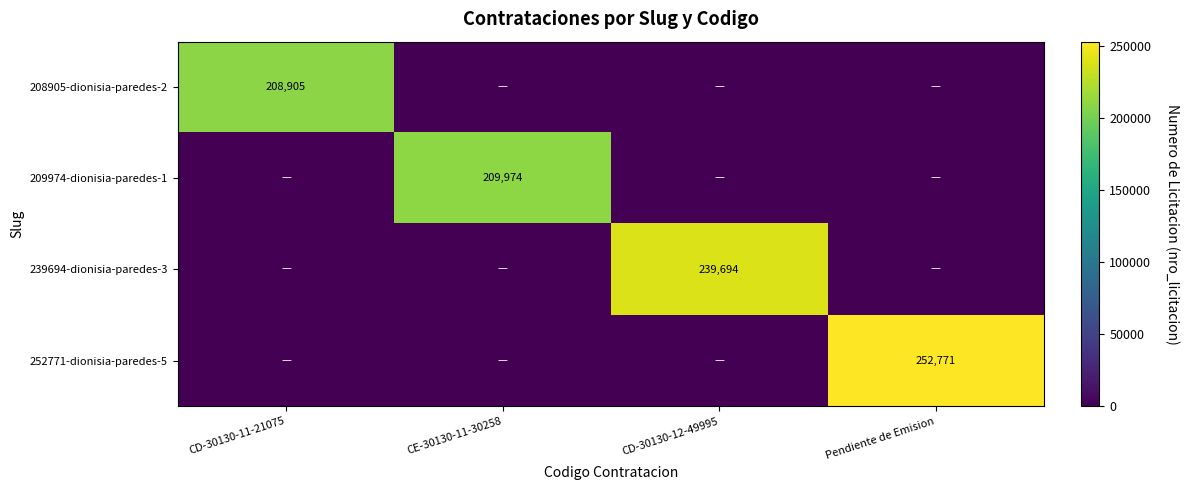

Count the number of categories in the chart.

4